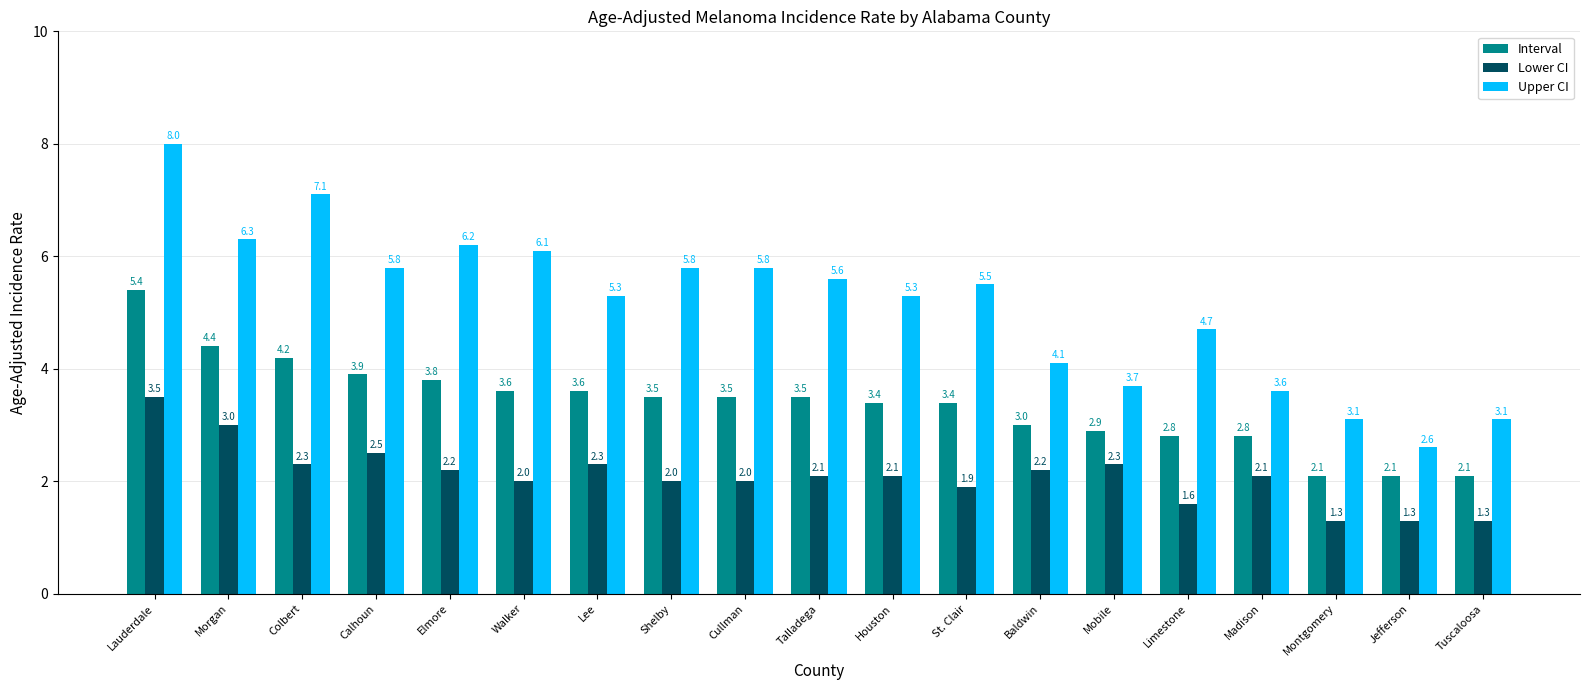

Is it true that Interval equals 1.7 at Calhoun?

False